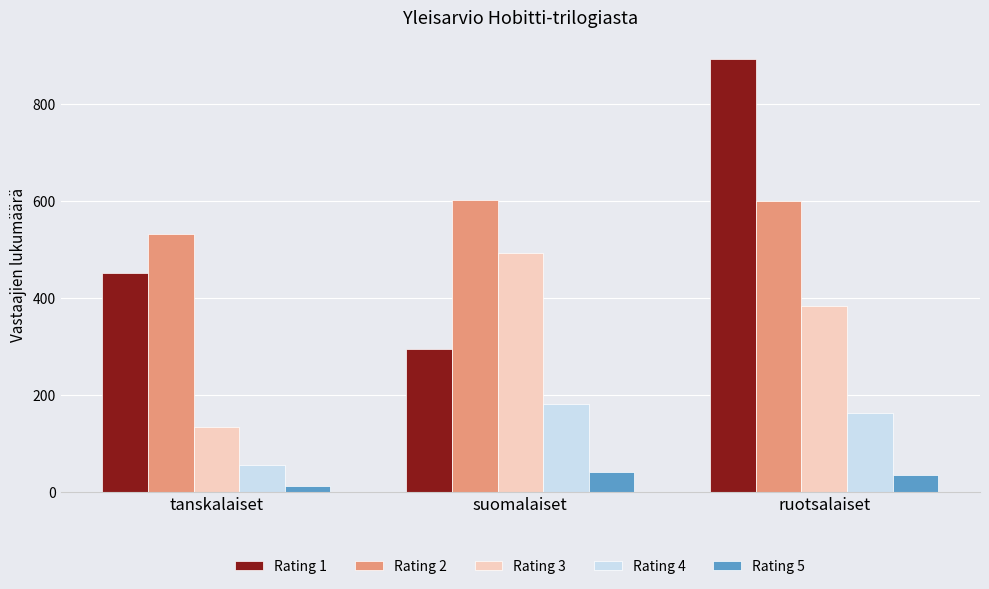

At which label does Rating 5 reach its minimum?

tanskalaiset